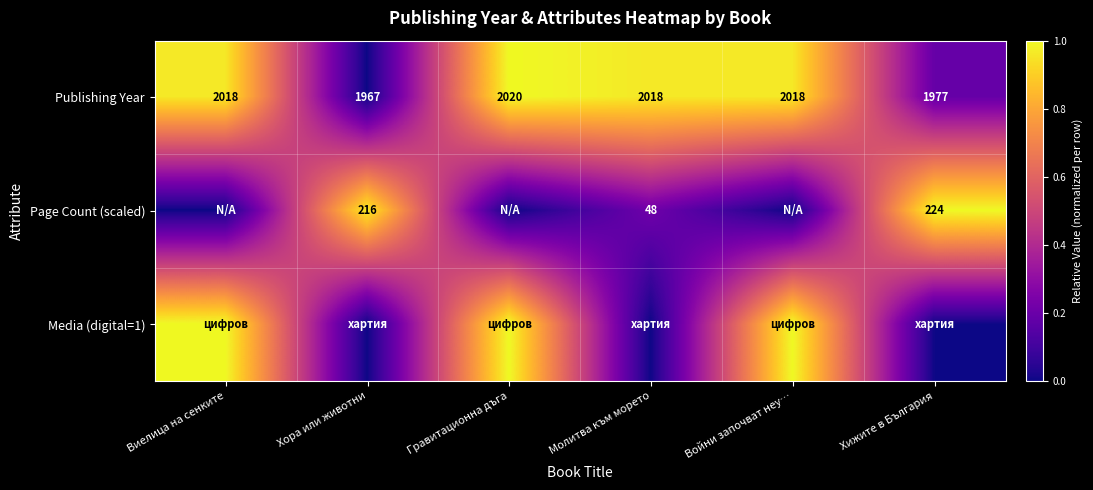

What is the difference between the Page Count (scaled) values at Молитва към морето and Хижите в България?

176